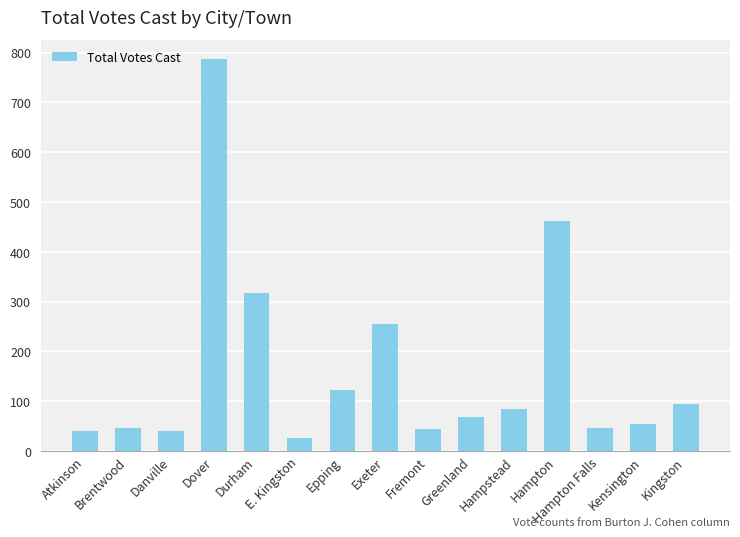

Between Greenland and Durham, which is larger?

Durham